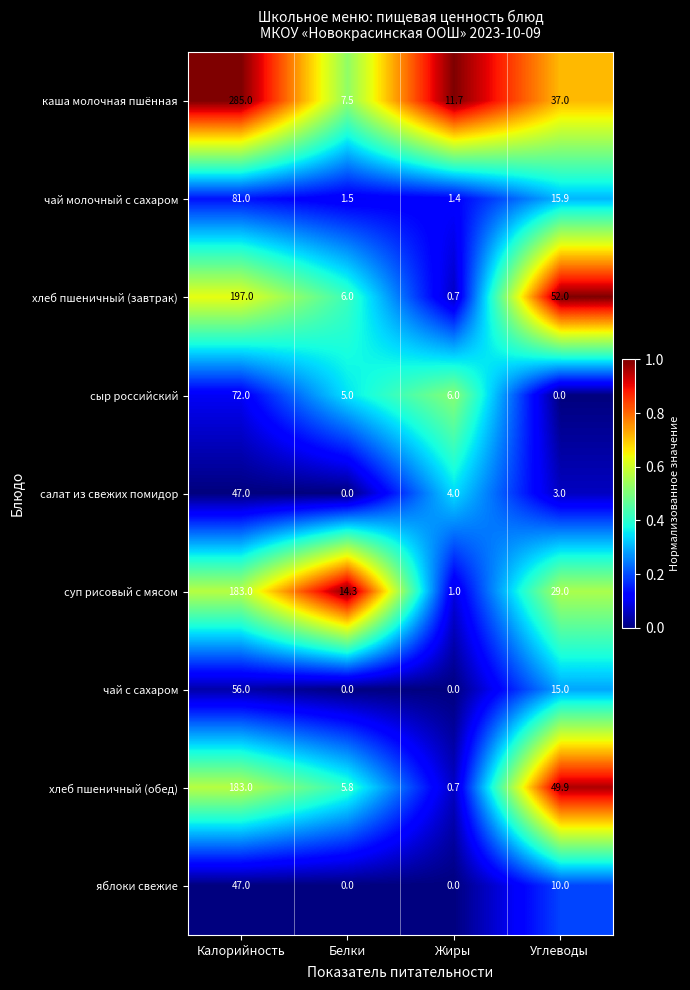

True or false: чай молочный с сахаром has a value of 0.4 at Жиры.

False